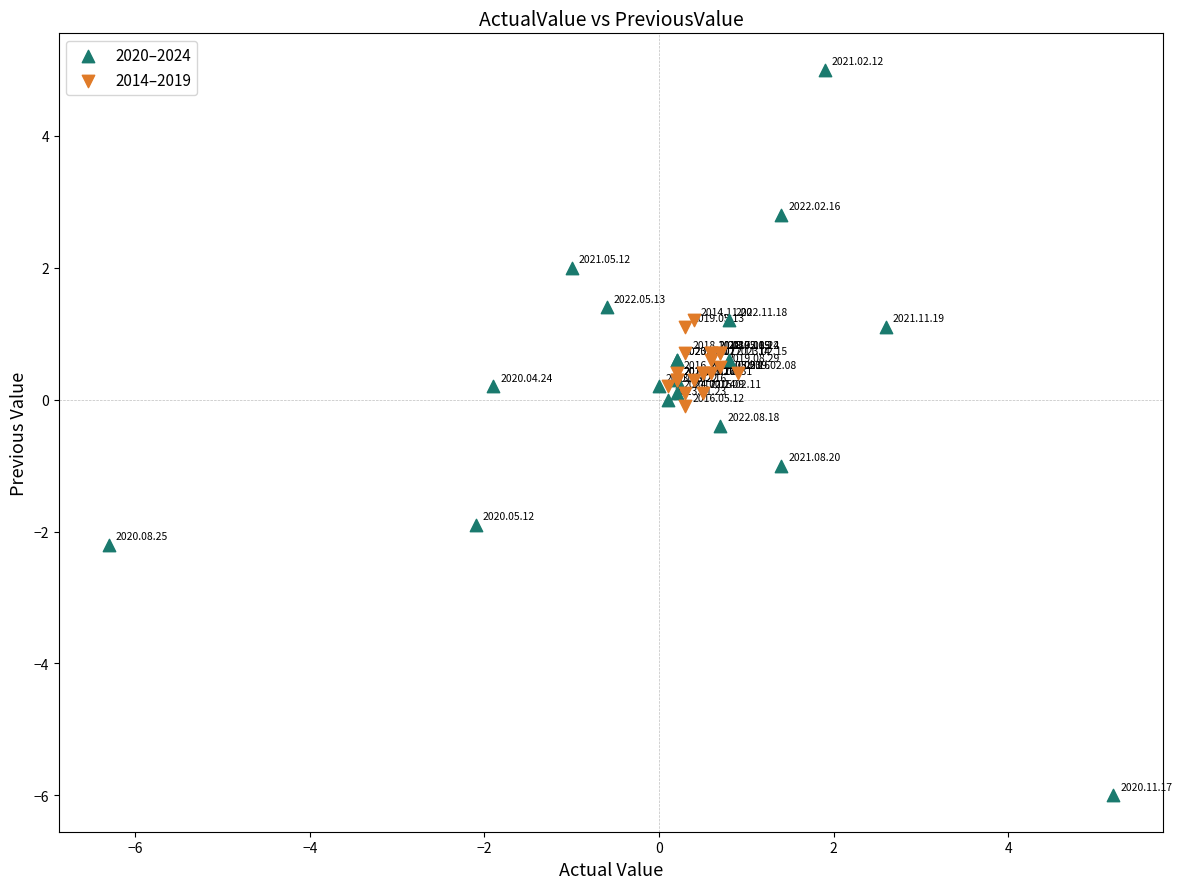

What are all the series names shown in the legend?

2020–2024, 2014–2019